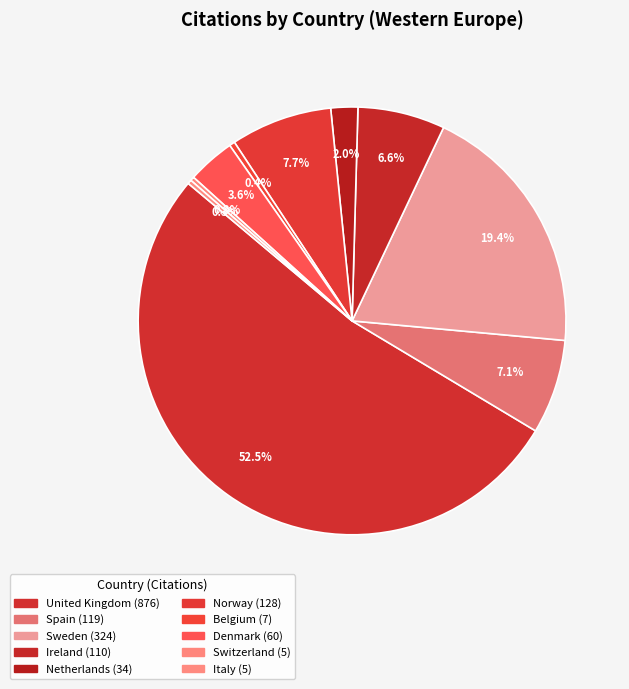

Which slice is the largest?

United Kingdom